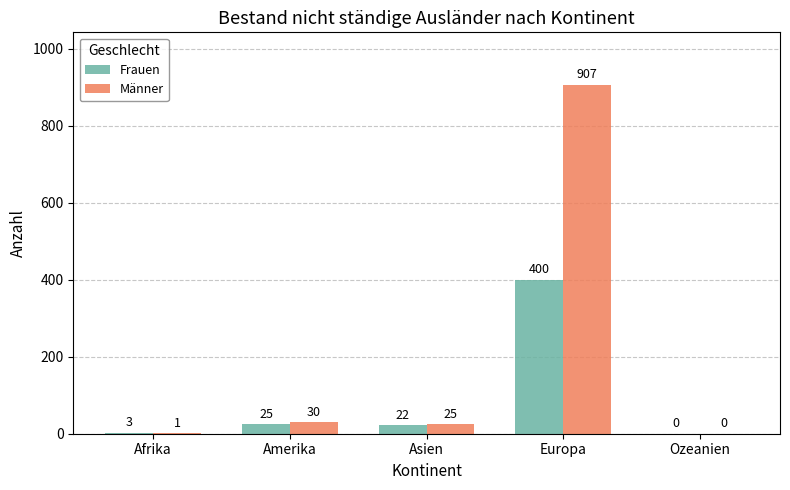

At which label is Frauen closest to 200?

Amerika